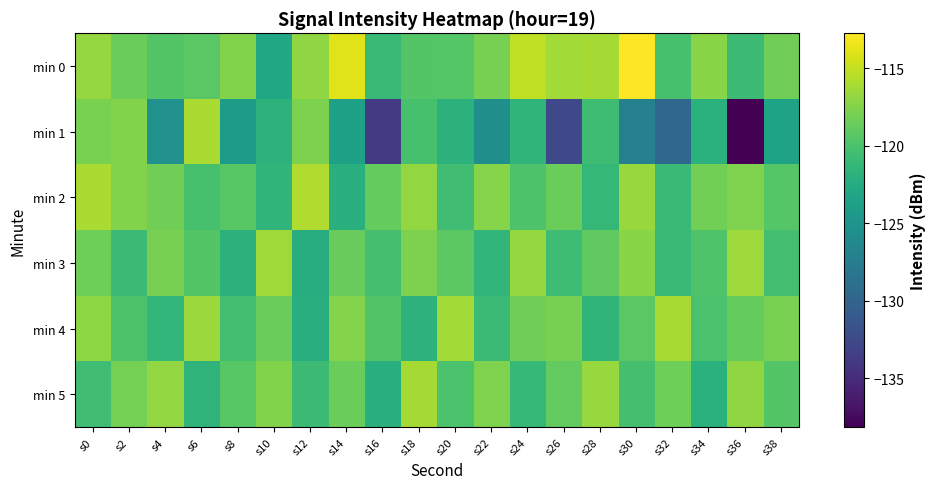

At which category is the sum across all series the highest?

s0